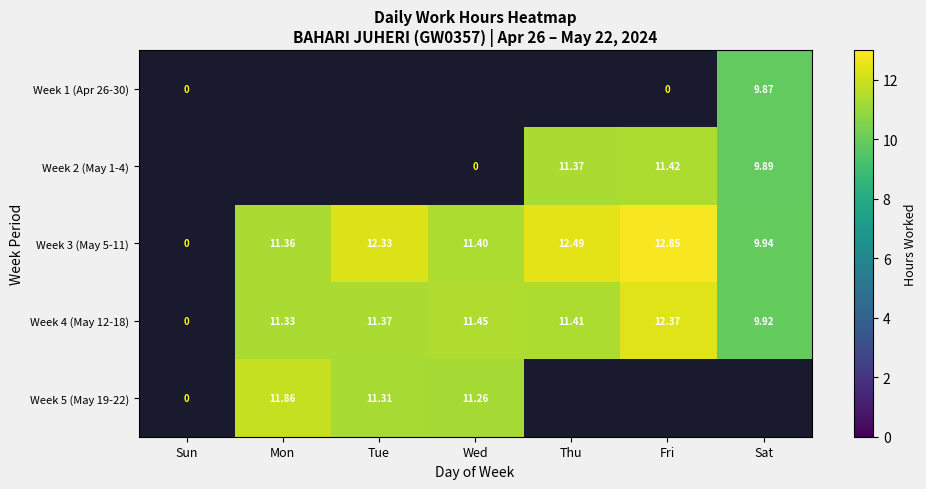

Is the value of Week 1 (Apr 26-30) at Tue greater than the value of Week 4 (May 12-18) at Thu?

No